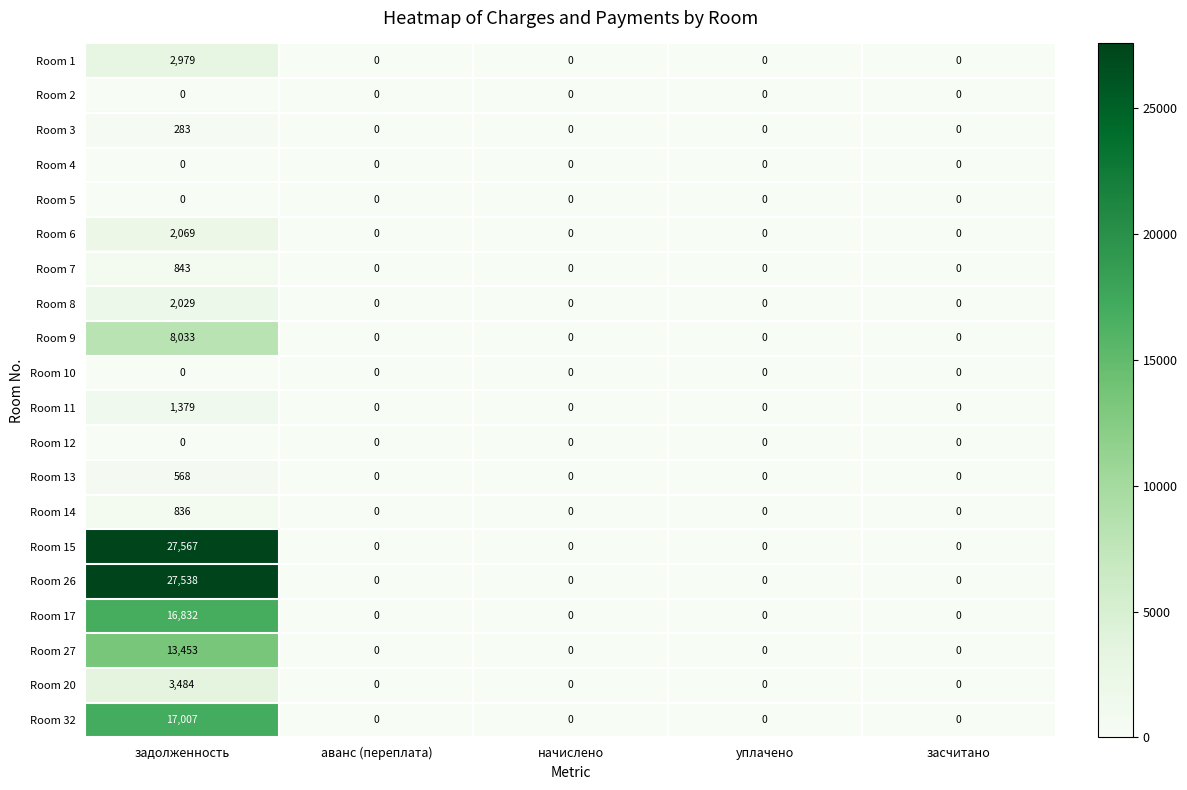

Which category has the highest value in the Room 6 series?

задолженность